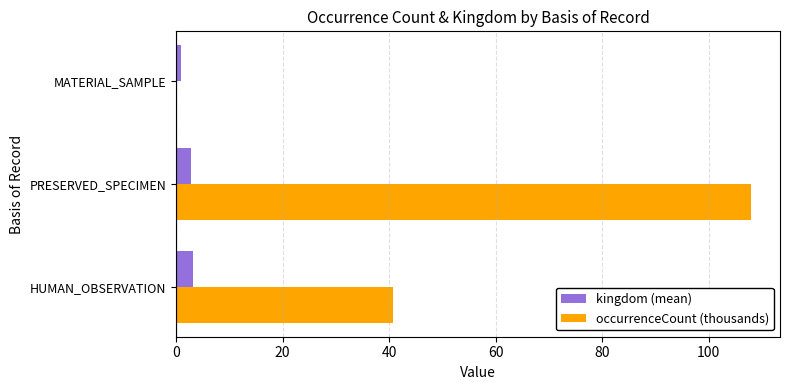

Which label corresponds to the largest value in the chart?

PRESERVED_SPECIMEN